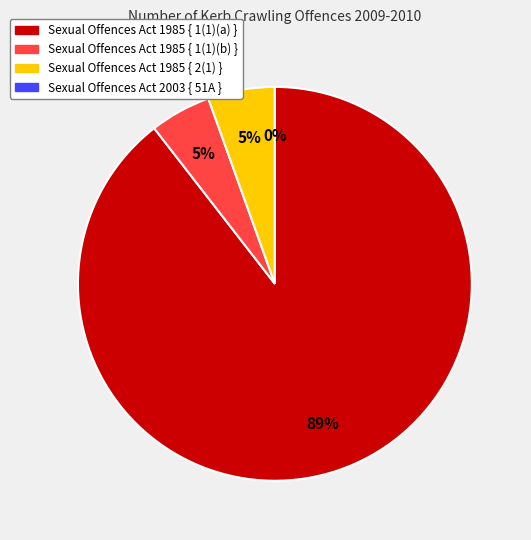

The Sexual Offences Act 1985 { 1(1)(b) } slice represents 5% of the pie. True or false?

True